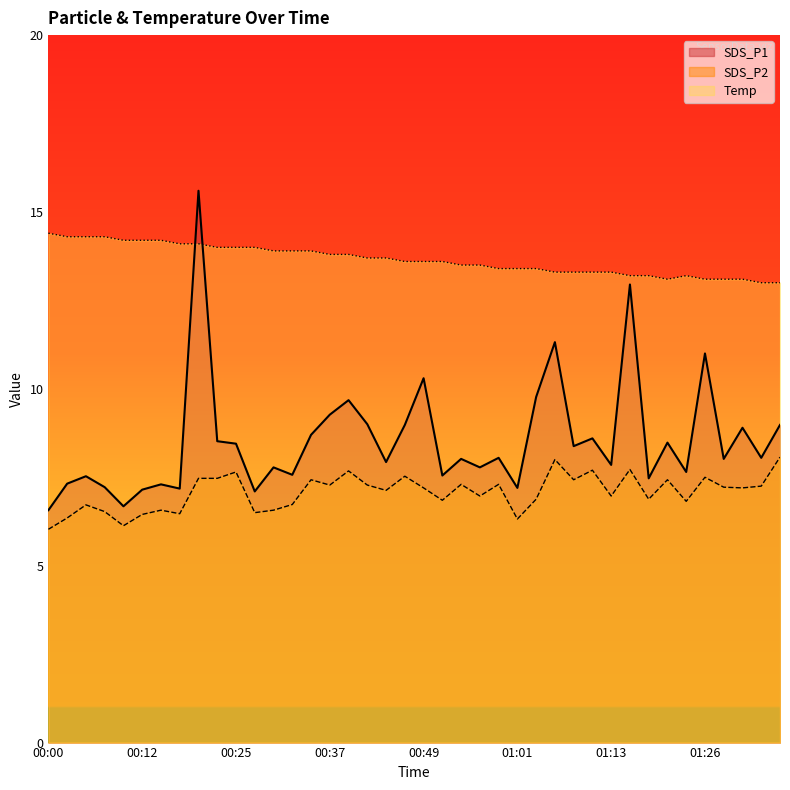

What position from the left is 01:04?

27